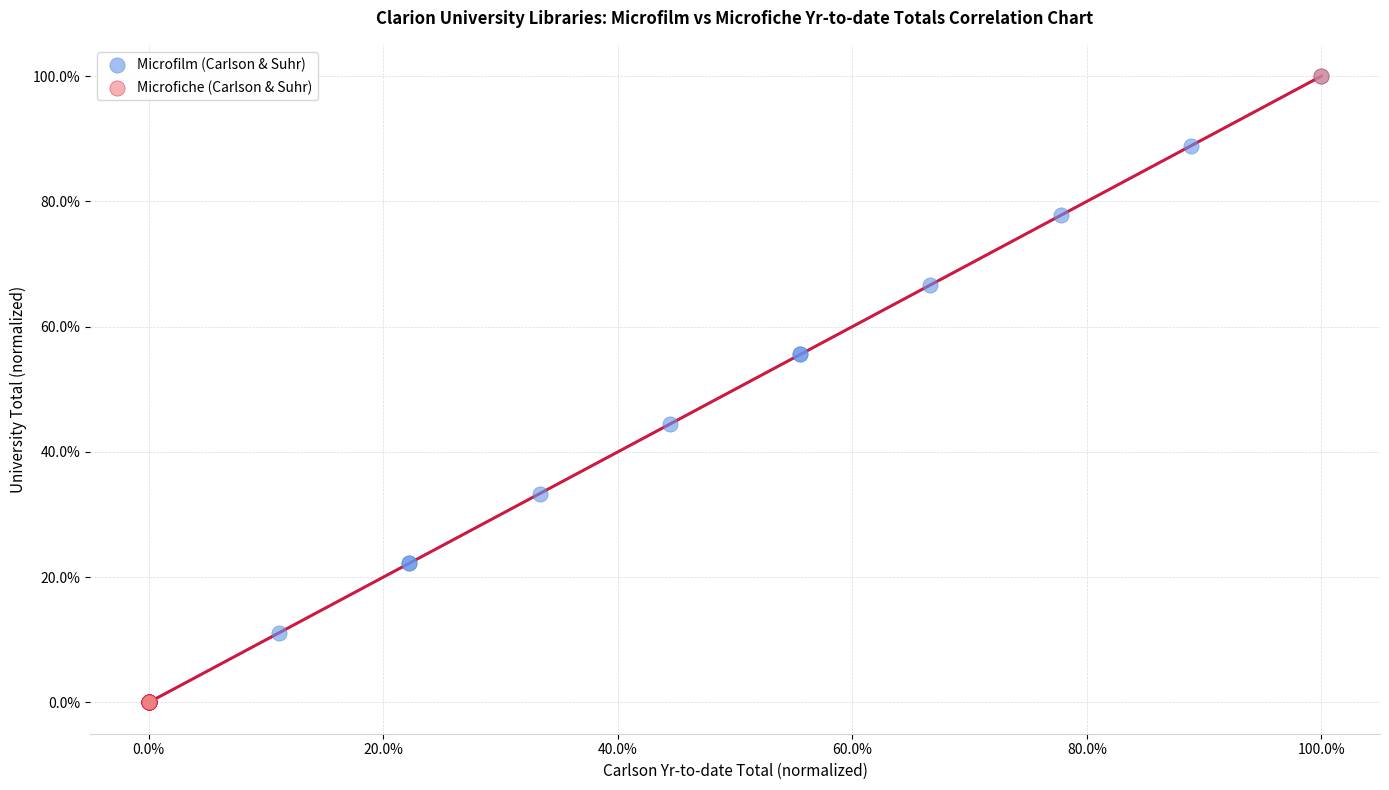

What are all the series names shown in the legend?

Microfilm (Carlson & Suhr), Microfiche (Carlson & Suhr)